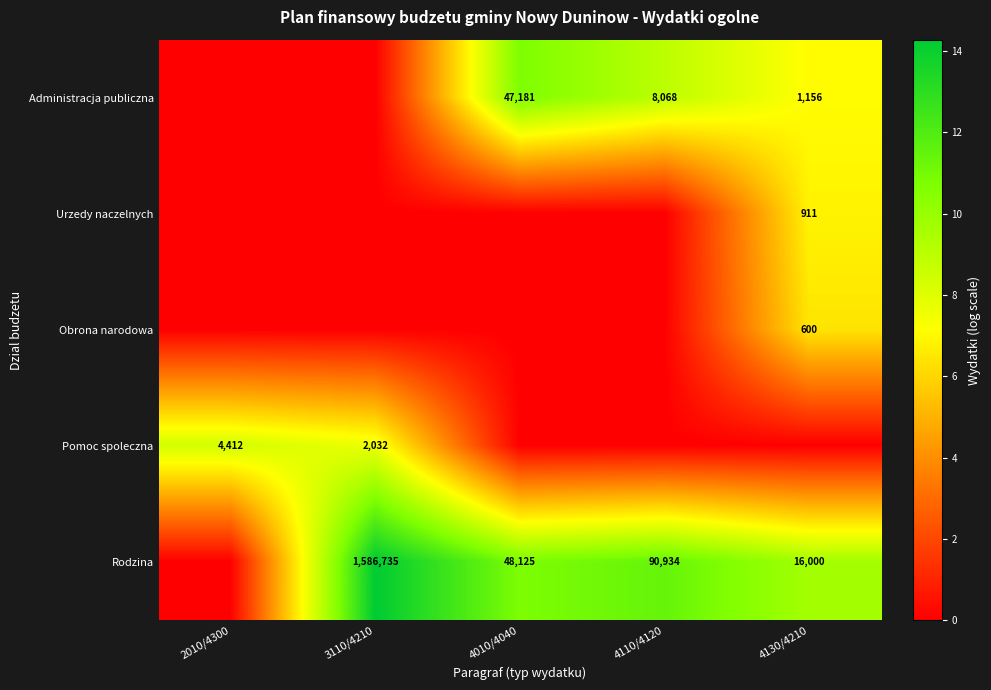

The value of Obrona narodowa at 4130/4210 is 149. True or false?

False